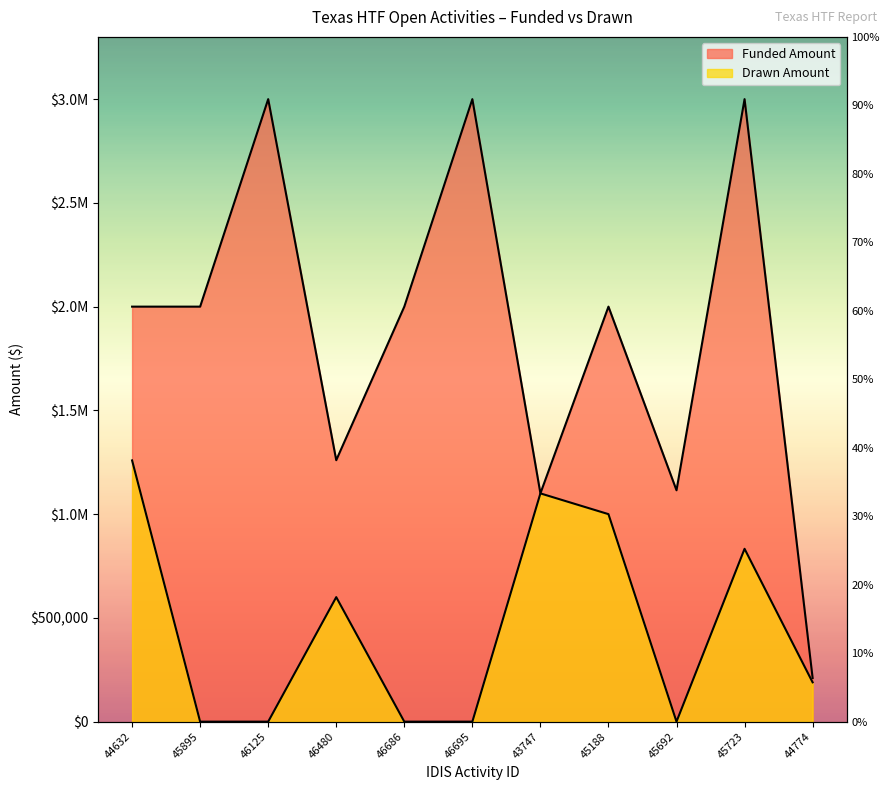

Rank the series at 46686 from highest to lowest value.

Funded Amount, Drawn Amount